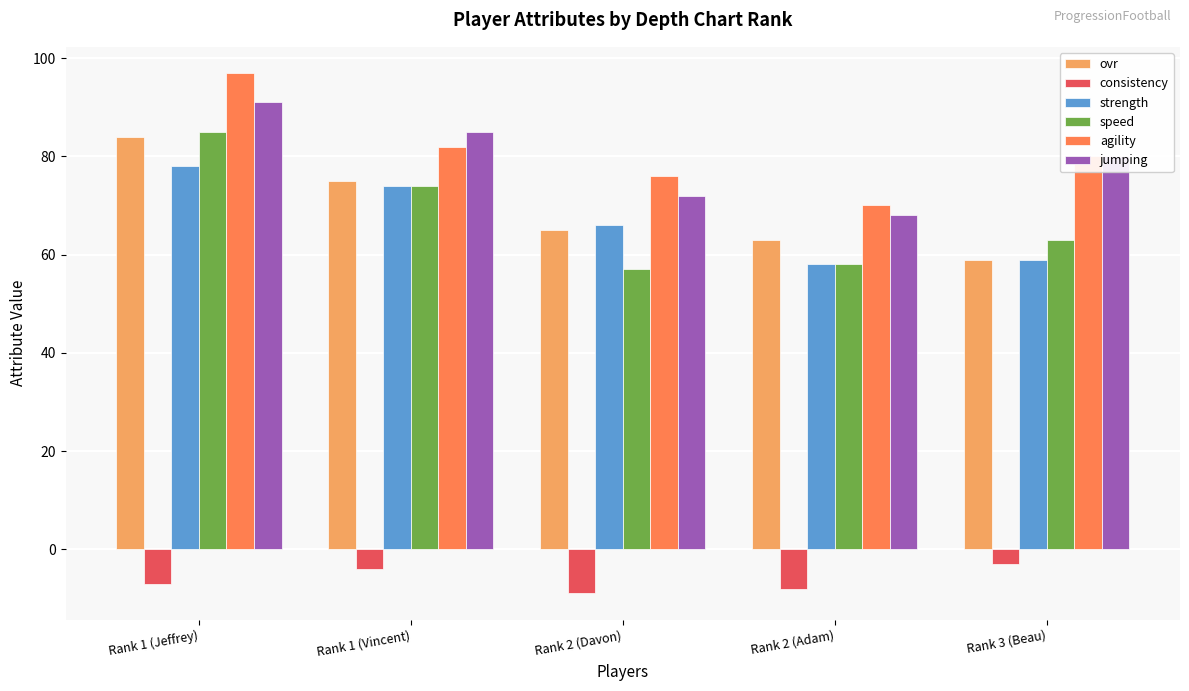

Read the strength value at Rank 1 (Jeffrey), to the nearest 5.

80